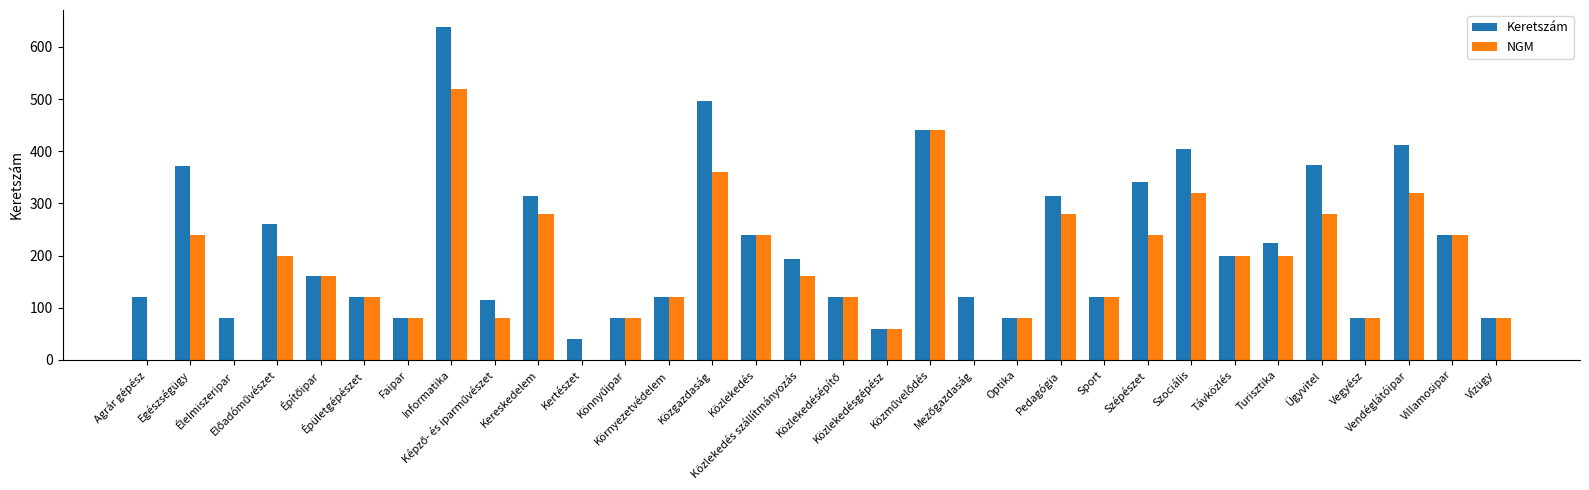

Between Élelmiszeripar and Vendéglátóipar, which series saw the biggest shift?

Keretszám